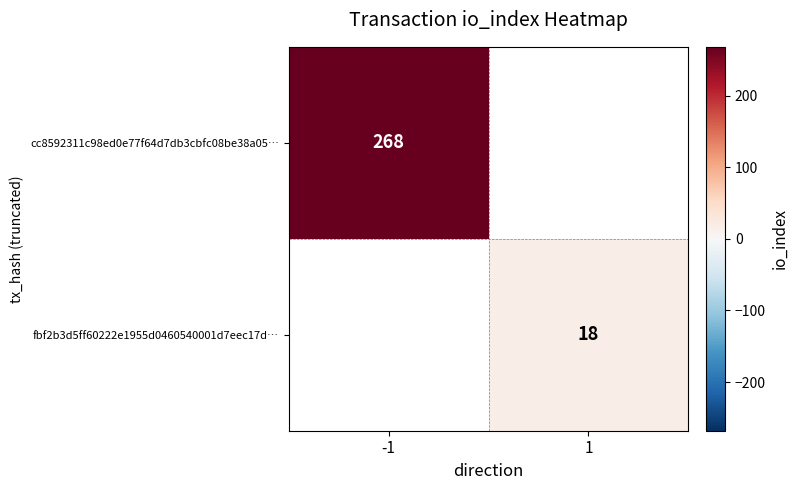

The fbf2b3d5ff60222e1955d0460540001d7eec17d… series shows 11 at 1. True or false?

False